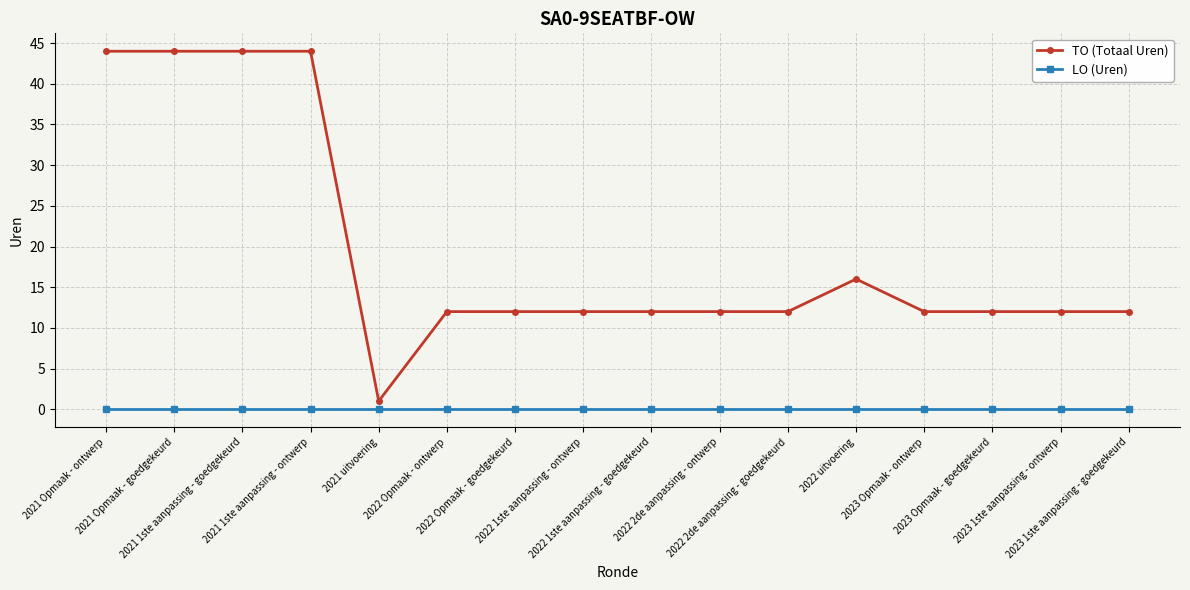

What is the total value across all series at 2023 1ste aanpassing - ontwerp?

12